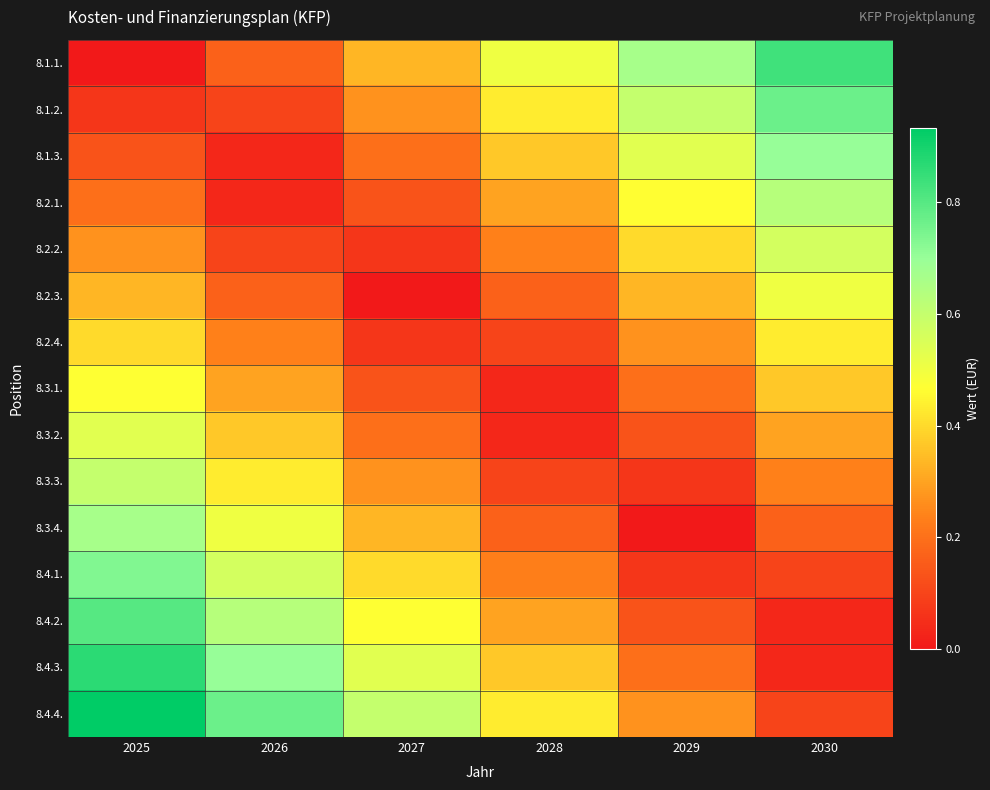

What is the difference between the highest and lowest values at 2028?

0.5